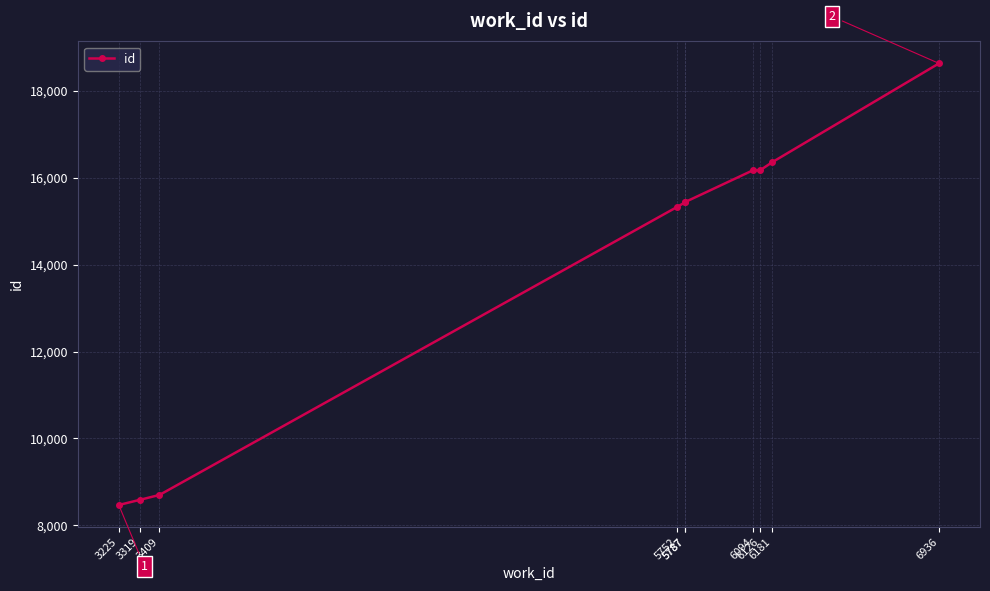

How many interior local valleys (lower than both neighbors) does the data have?

1